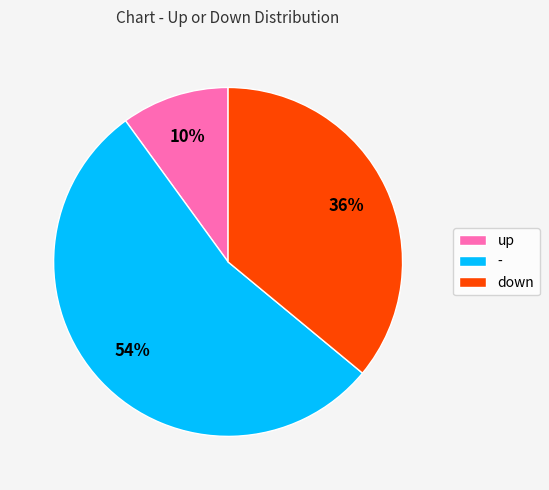

Which slice is the smallest?

up